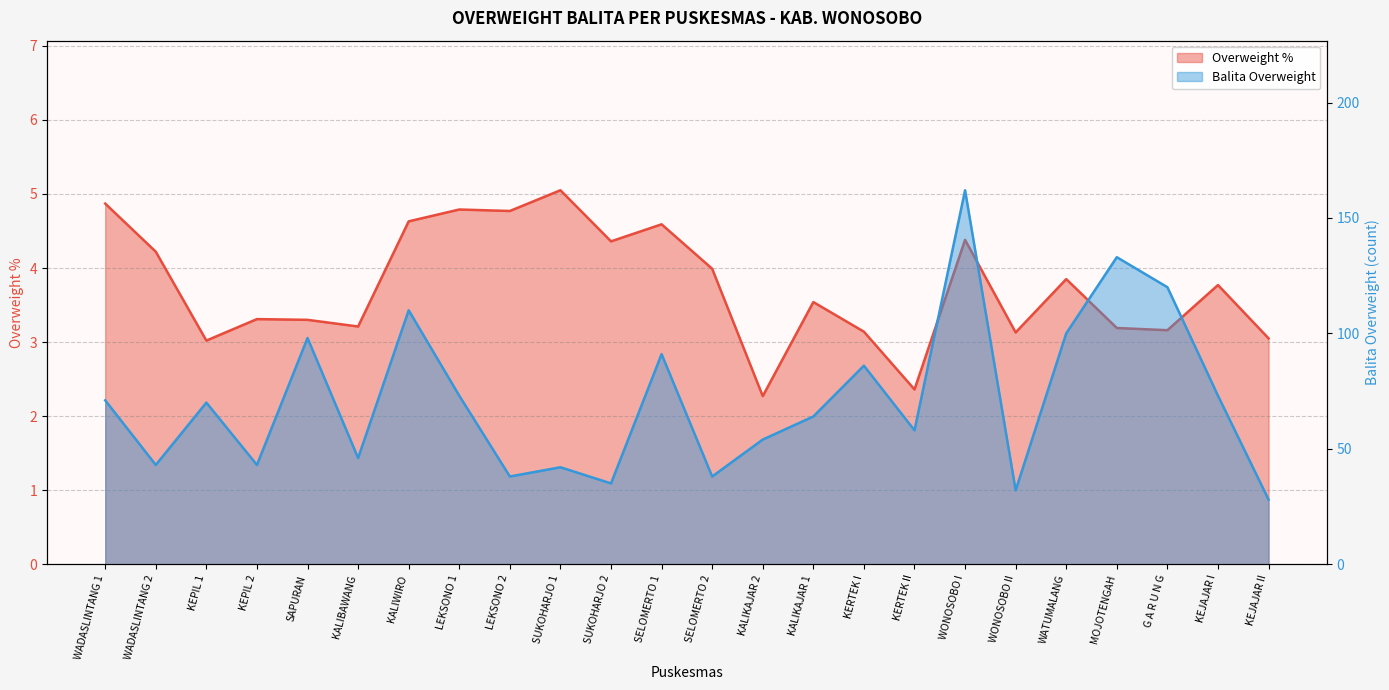

How many data points in Overweight % are less than 3?

2